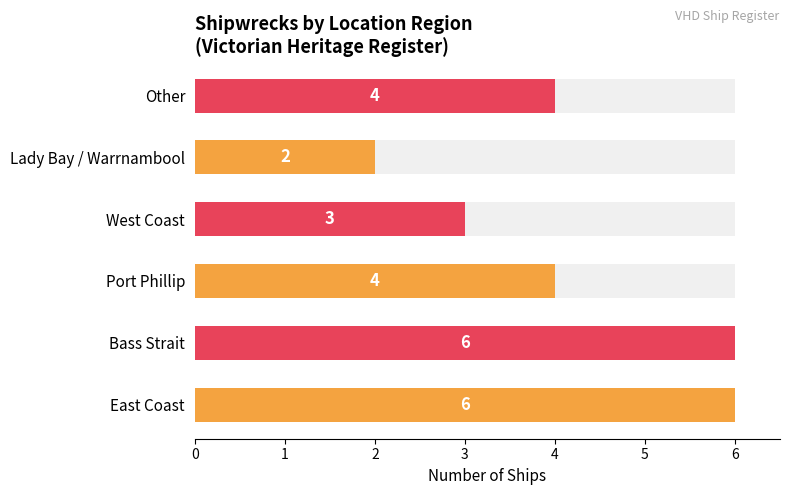

How many values exceed 4?

2